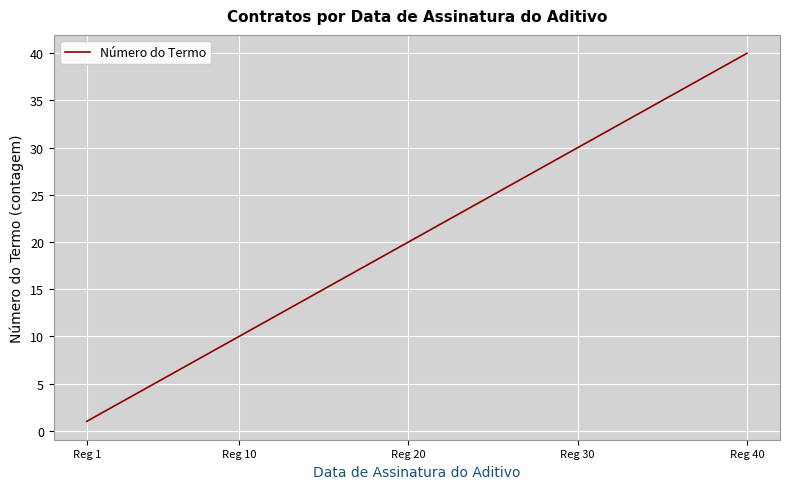

What is the difference between the maximum and minimum values?

39